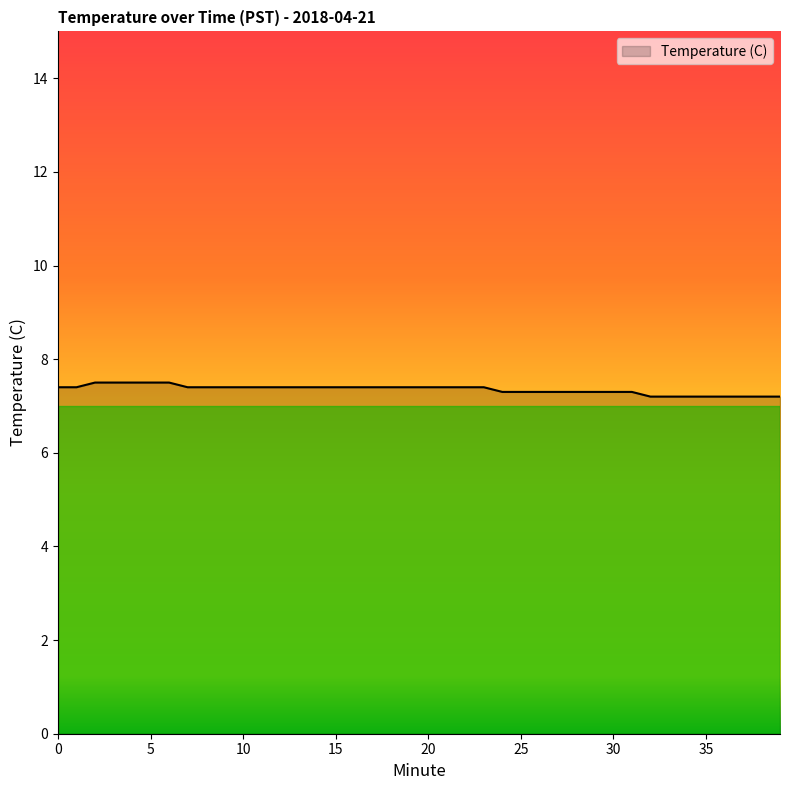

What is the minimum value shown in the chart?

7.2